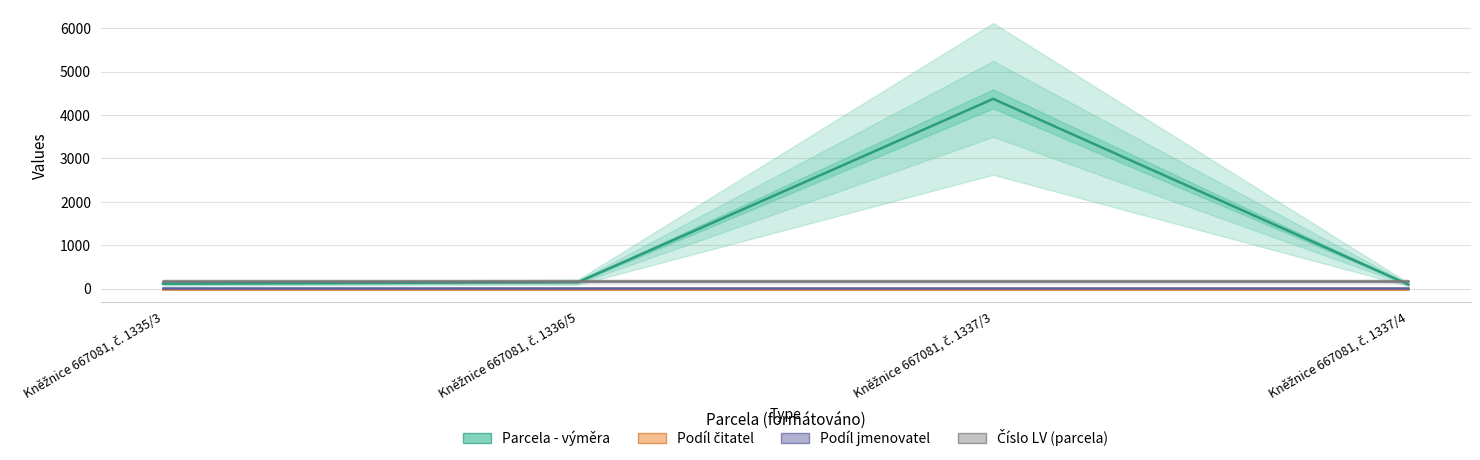

True or false: Podíl jmenovatel and Číslo LV (parcela) cross at least once.

False